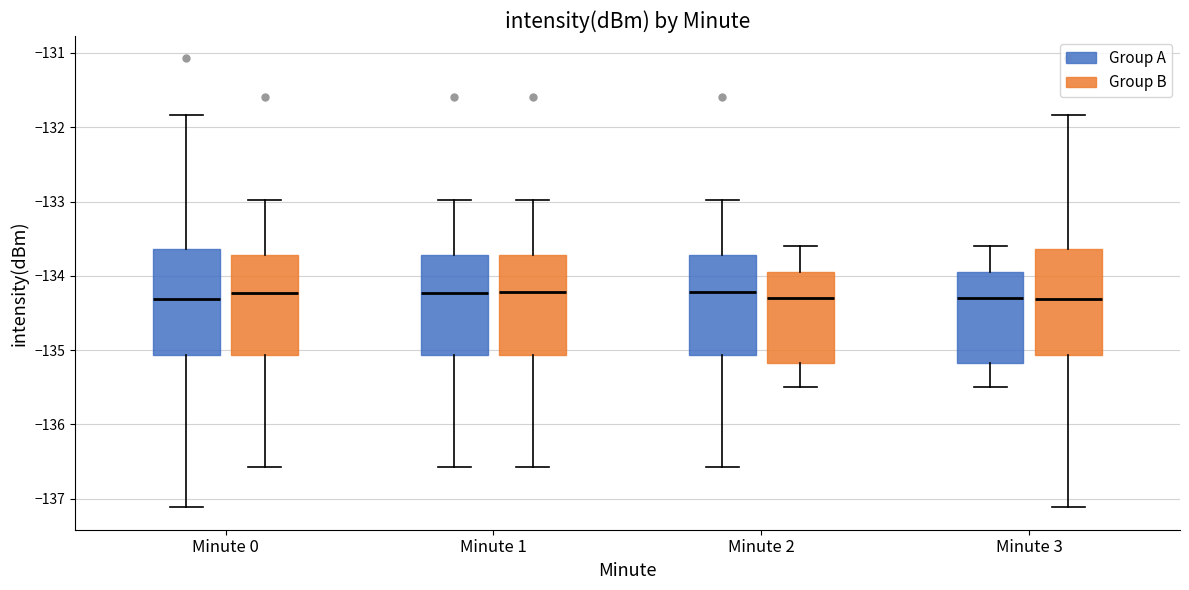

Reading left to right, read every box against the y-axis: the position of its median line, the range the box covers, and the ends of its whiskers. The values are not printed on the chart, so give them approximately, as read against the axis.

Minute 0 (Group A): median -134.3, box -135.1 to -133.6, whiskers -137.1 to -131.8
Minute 0 (Group B): median -134.2, box -135.1 to -133.7, whiskers -136.6 to -133.0
Minute 1 (Group A): median -134.2, box -135.1 to -133.7, whiskers -136.6 to -133.0
Minute 1 (Group B): median -134.2, box -135.1 to -133.7, whiskers -136.6 to -133.0
Minute 2 (Group A): median -134.2, box -135.1 to -133.7, whiskers -136.6 to -133.0
Minute 2 (Group B): median -134.3, box -135.2 to -133.9, whiskers -135.5 to -133.6
Minute 3 (Group A): median -134.3, box -135.2 to -133.9, whiskers -135.5 to -133.6
Minute 3 (Group B): median -134.3, box -135.1 to -133.6, whiskers -137.1 to -131.8